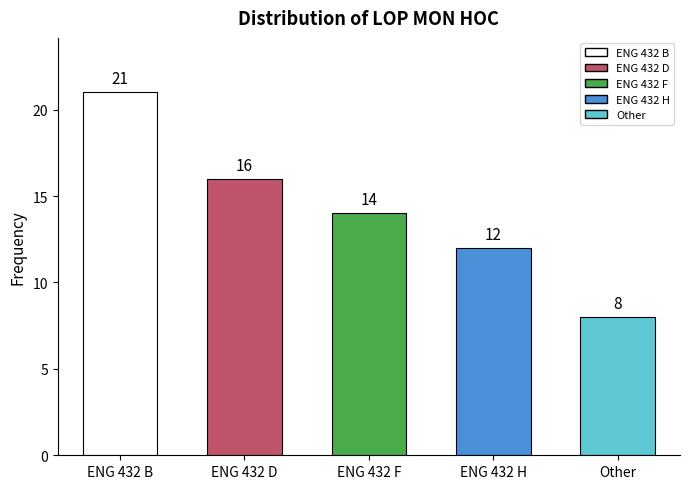

True or false: the data shows 8 at Other.

True